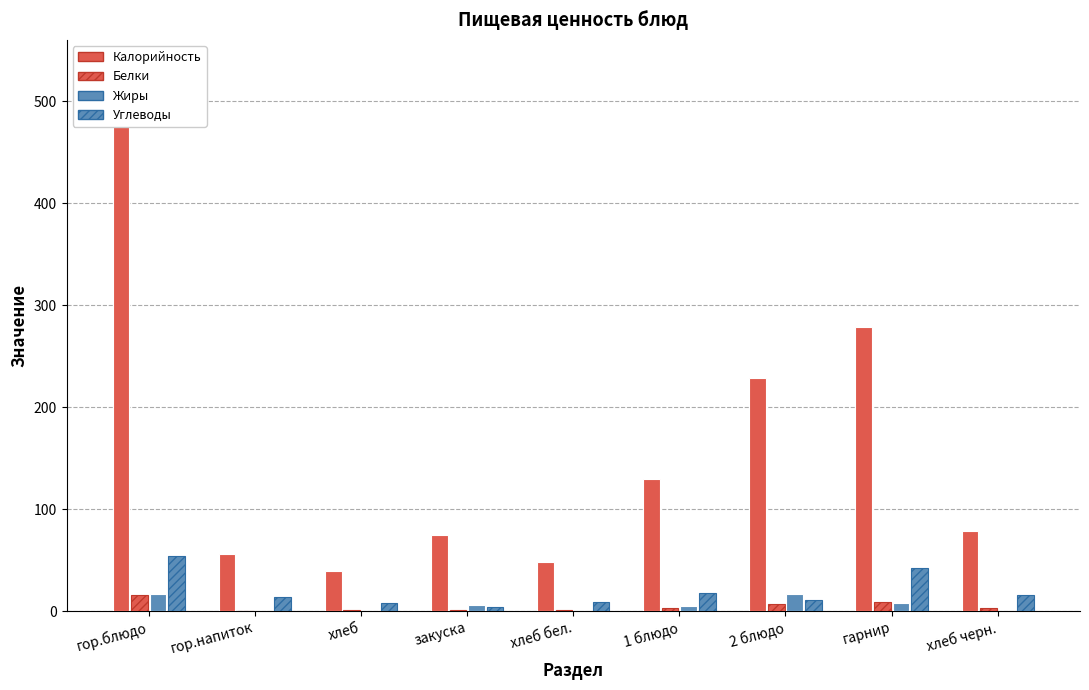

Between гор.блюдо and хлеб, which series saw the biggest shift?

Калорийность